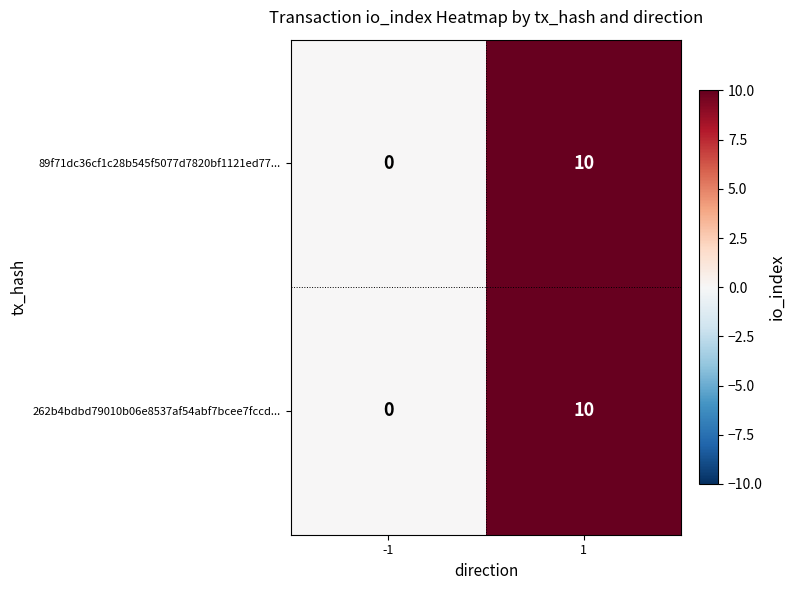

What is the sum of the 89f71dc36cf1c28b545f5077d7820bf1121ed77... values at -1 and 1?

10